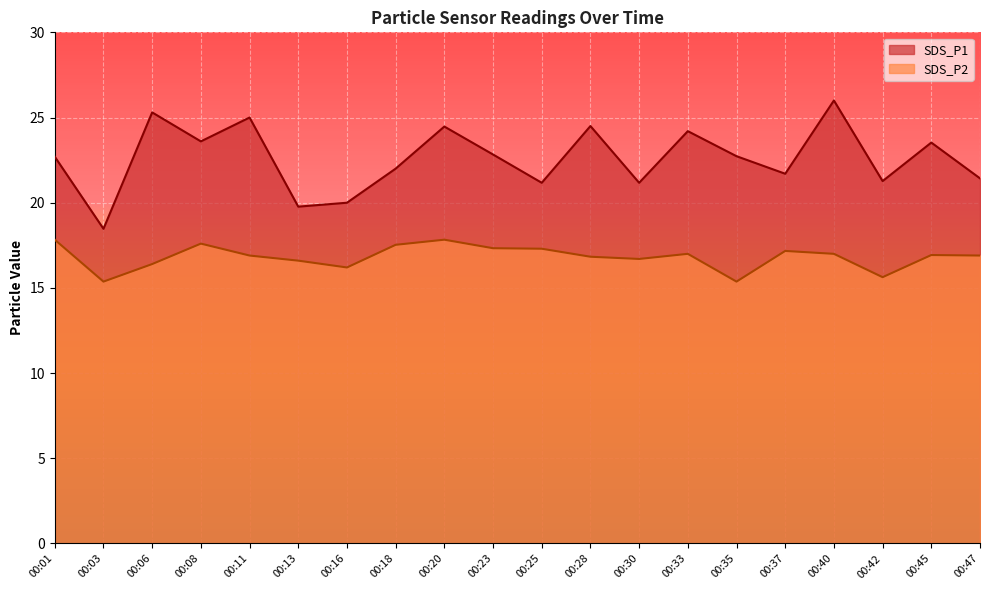

At which category does SDS_P2 reach its first local valley?

00:03